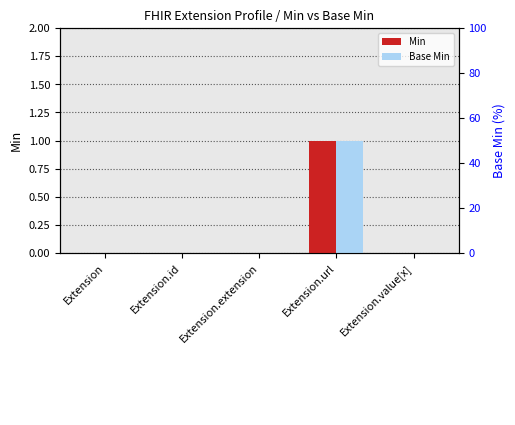

Reading left to right, what are all the values shown in this chart?

Min: 0	0	0	1	0
Base Min: 0	0	0	1	0